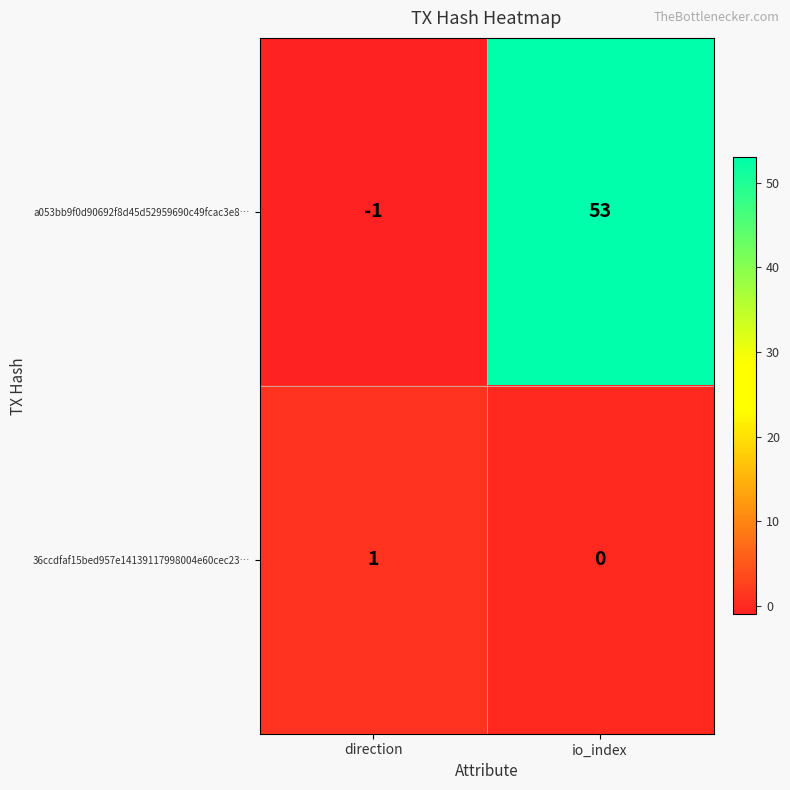

What is the maximum value shown in the chart?

53